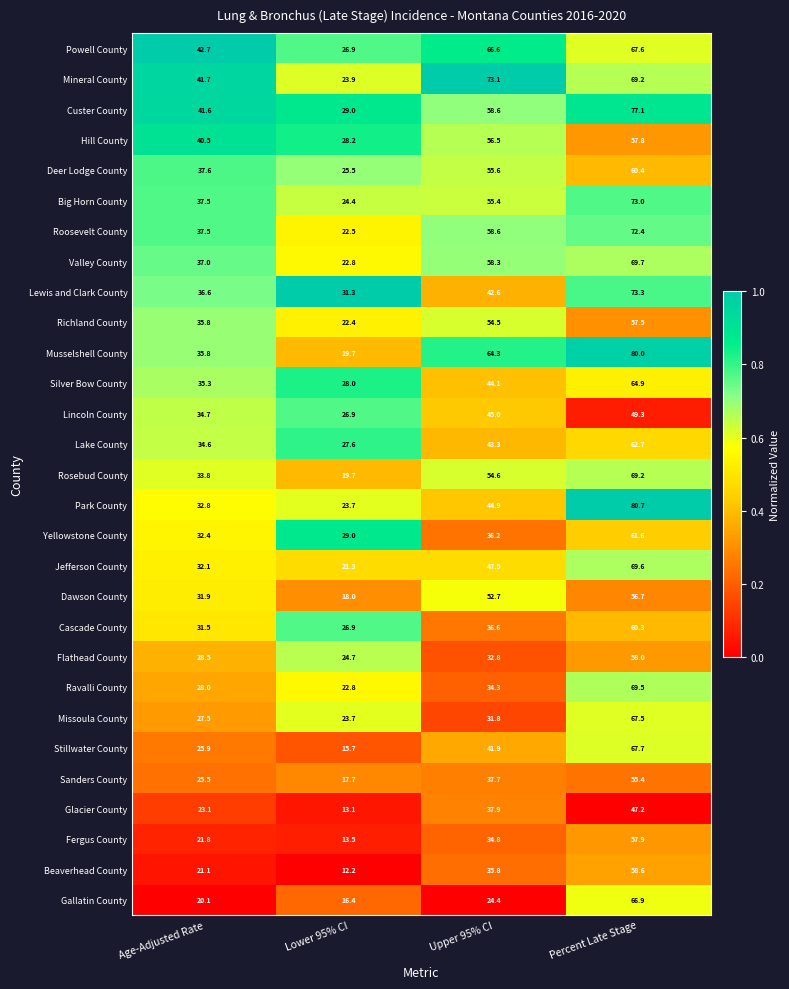

Is the value of Stillwater County at Percent Late Stage greater than the value of Ravalli County at Age-Adjusted Rate?

Yes